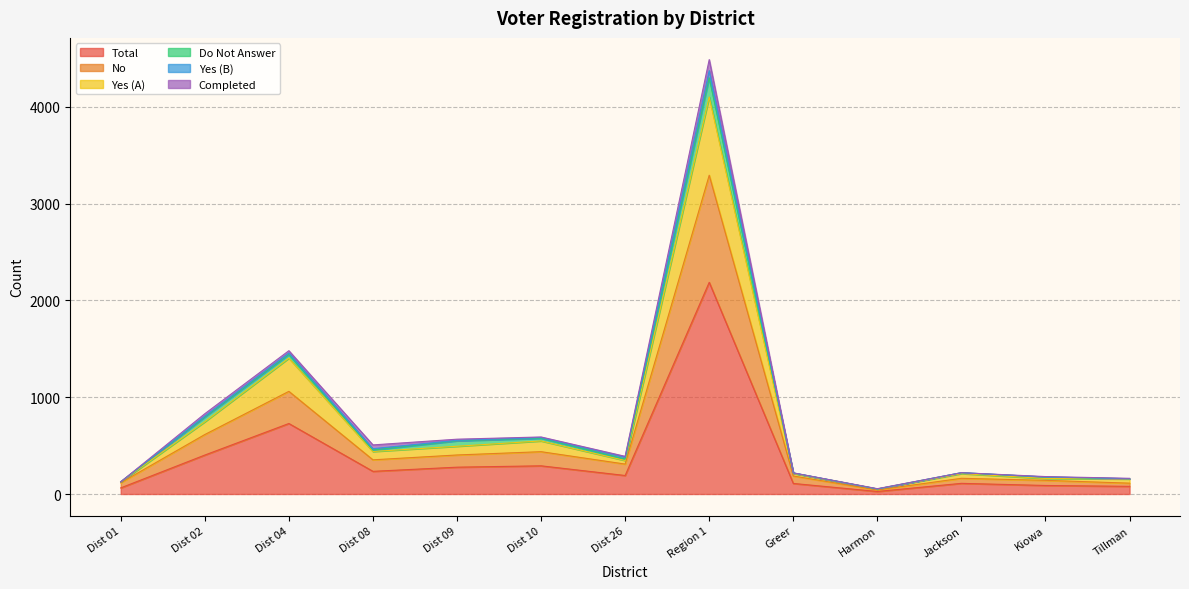

At which label is Yes (A) closest to 2076?

Dist 04